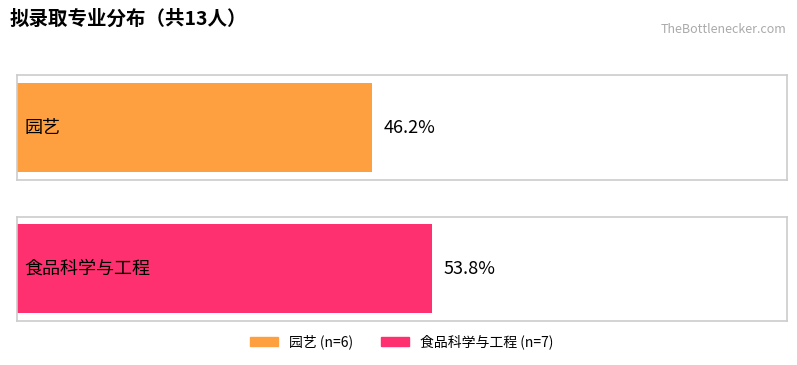

How many data points are less than 7?

1